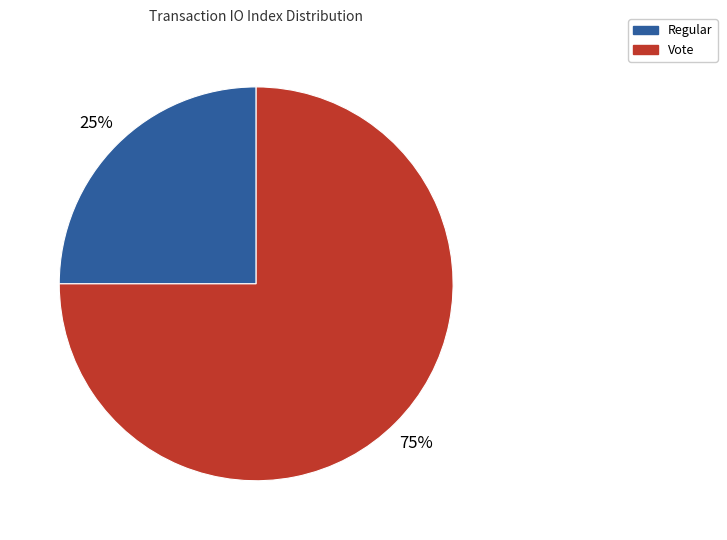

How many segments does this pie chart have?

2